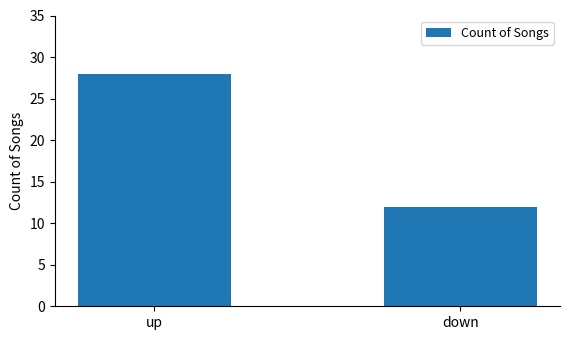

What is the average value?

20